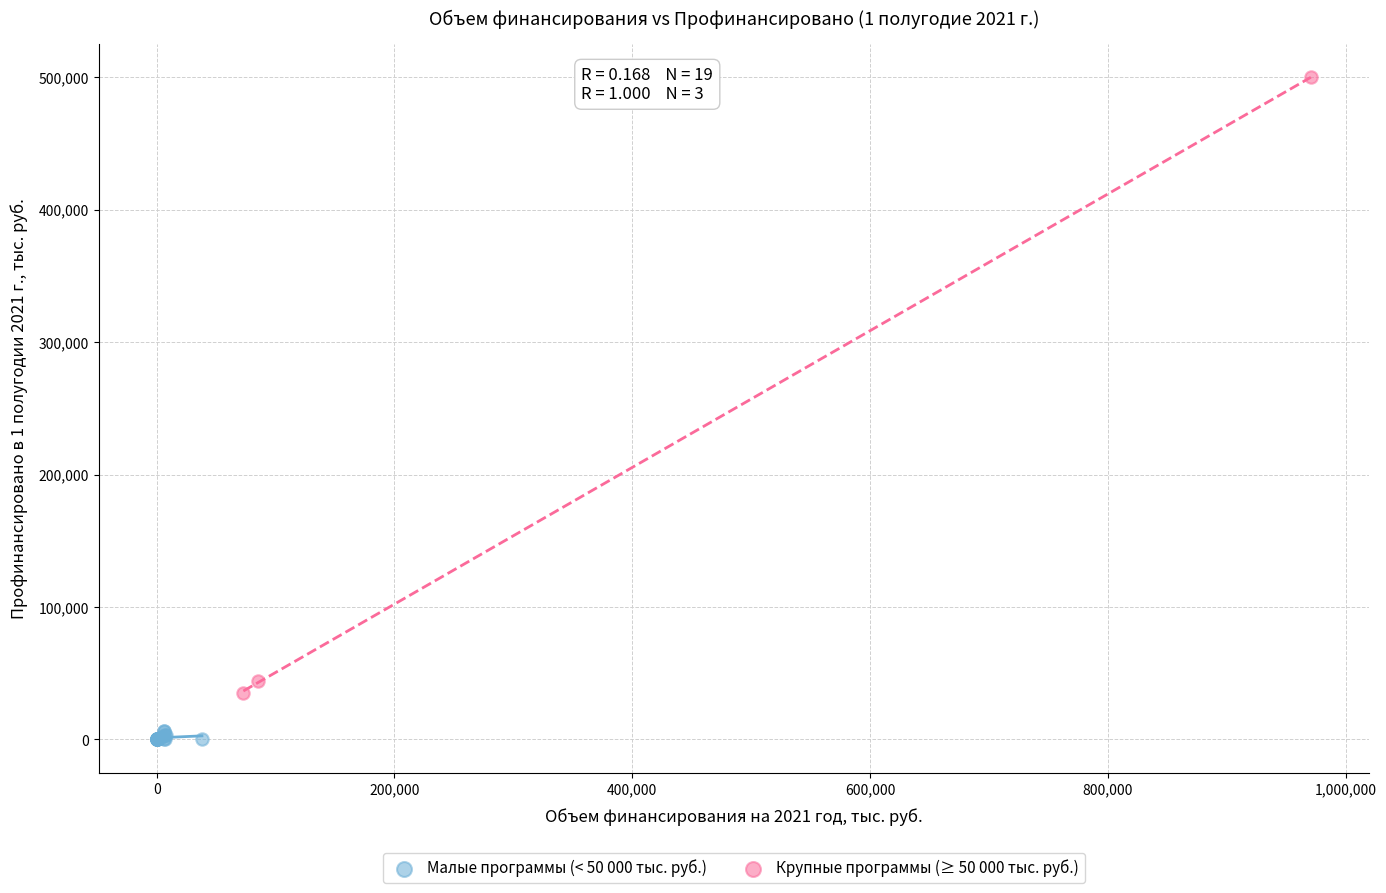

Which series has the largest Y range (max minus min)?

Крупные программы (≥ 50 000 тыс. руб.)